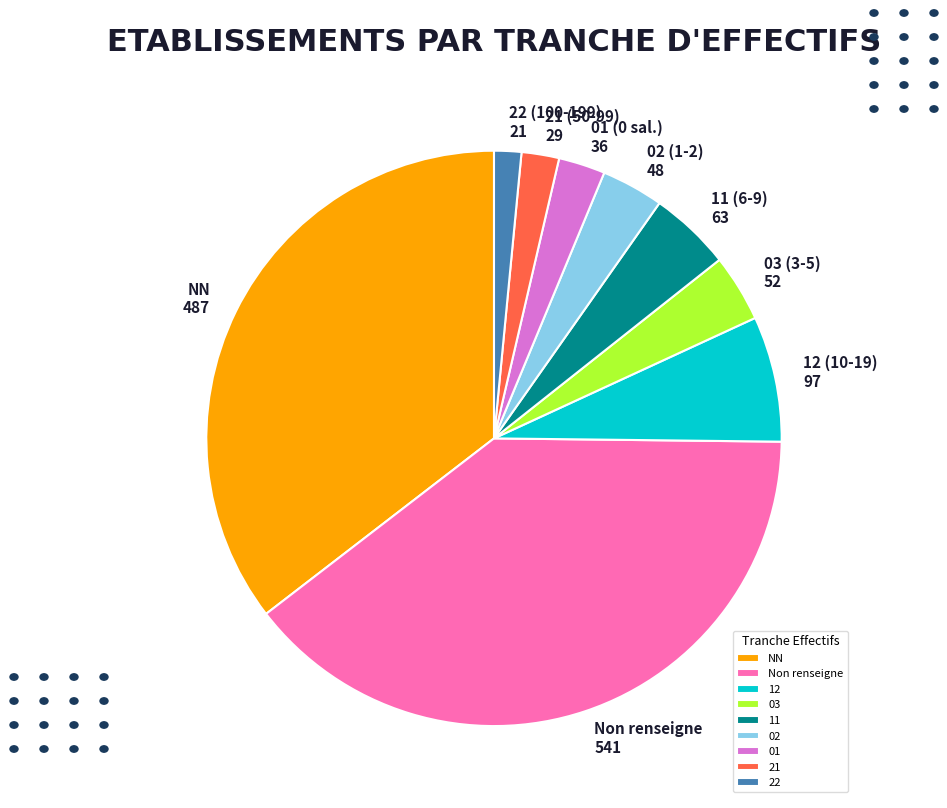

Does 02 represent more than half of the total?

No